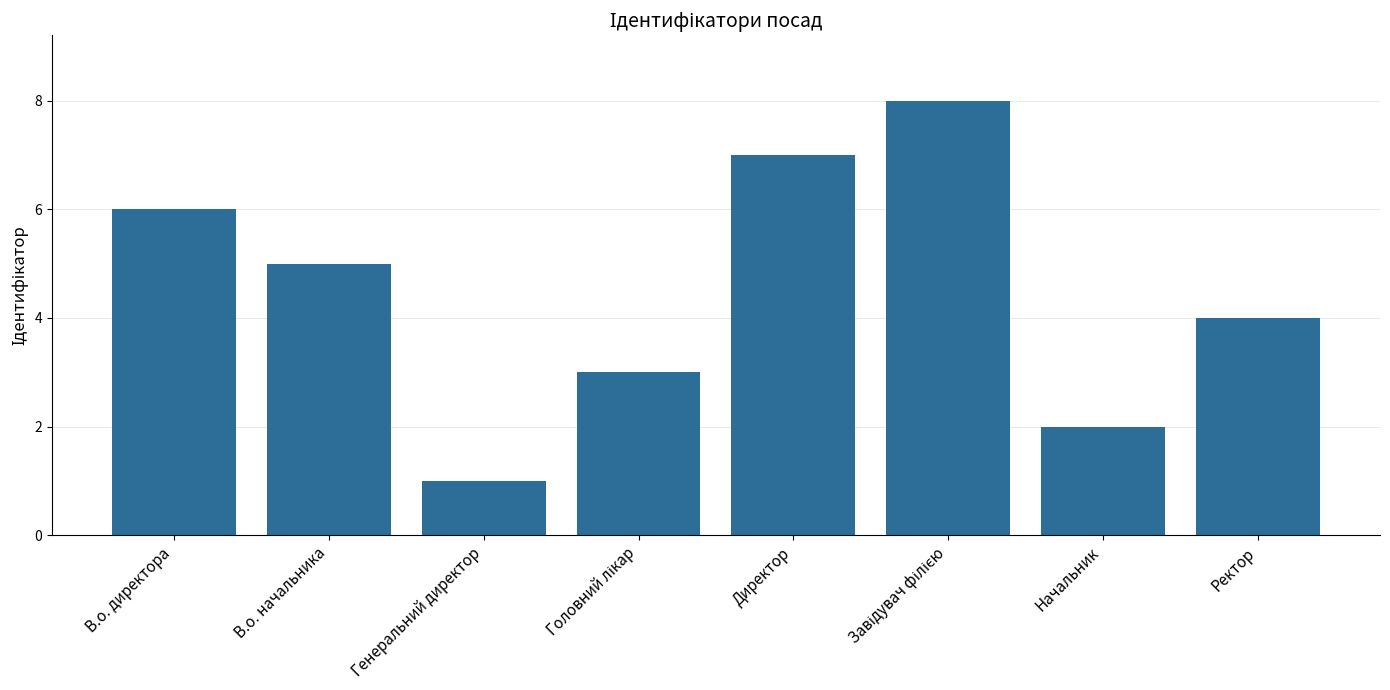

What is the label of the 2nd bar from the right?

Начальник